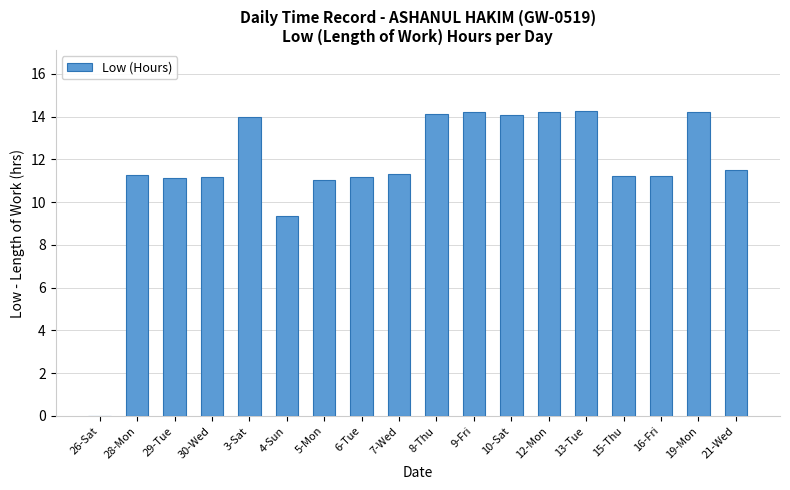

The chart shows a value of 11.1 at 29-Tue. True or false?

True